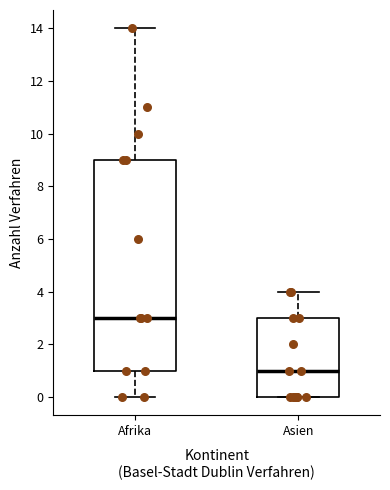

Where does the upper whisker of the box for Afrika end on the y-axis? The values are not printed on the chart, so give them approximately, as read against the axis.

14